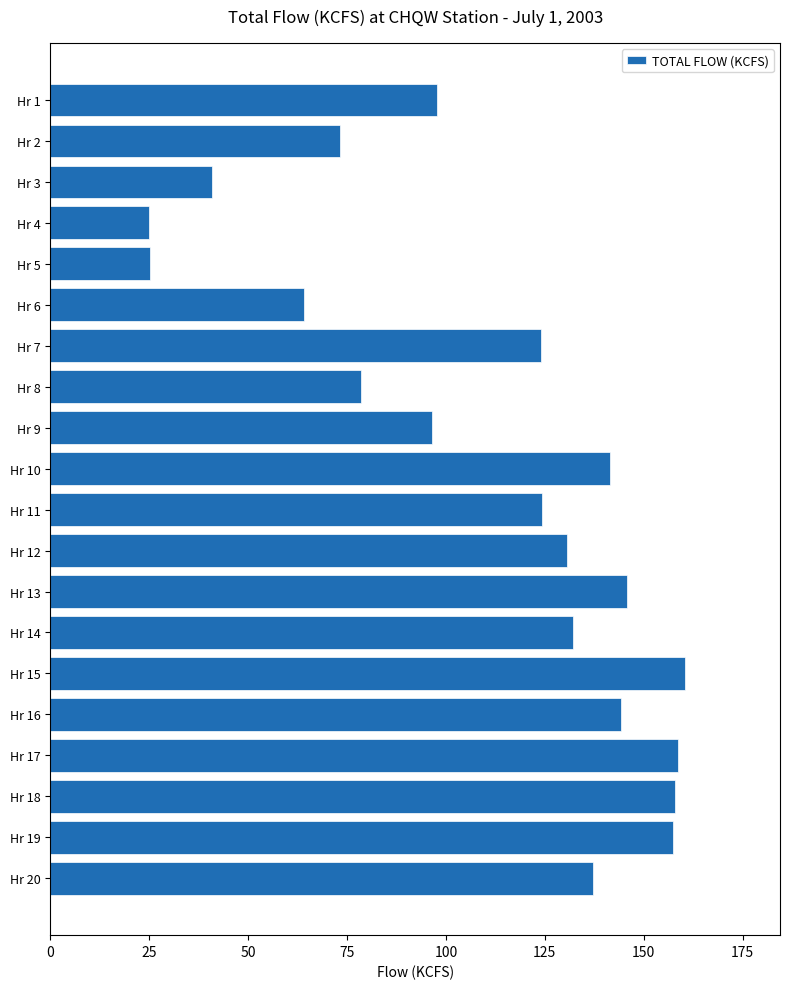

What is the value of the 8th bar from the top?

78.4